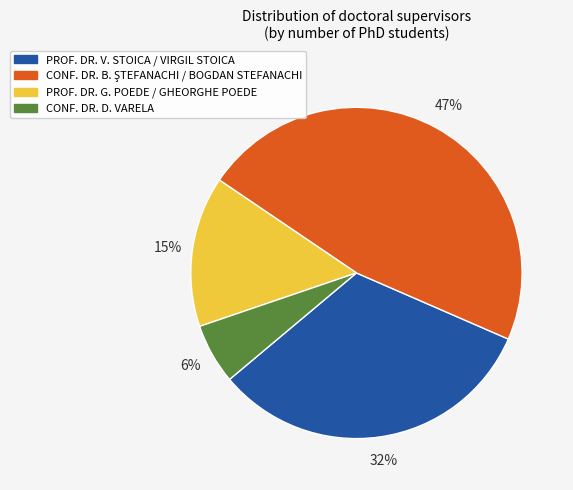

To the nearest percent, what is the difference between the largest and smallest slice percentages?

41%